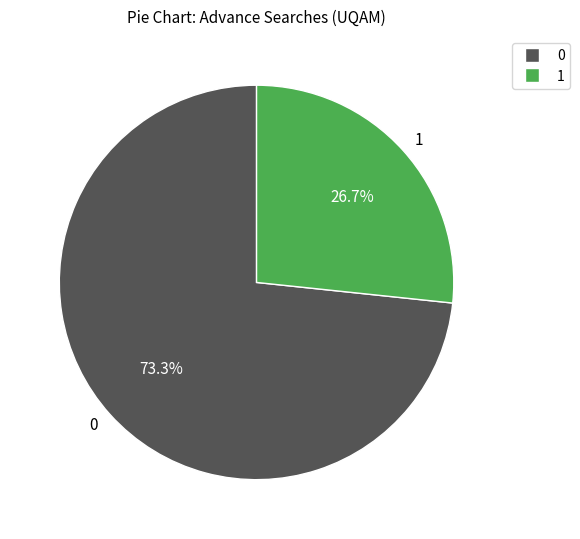

Is there a majority slice in this chart?

Yes